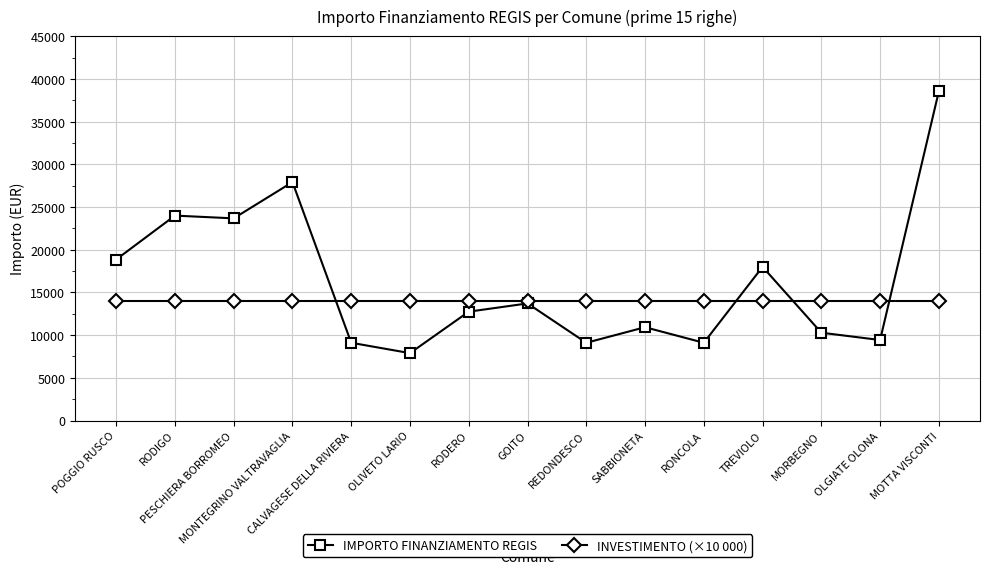

How many data points in IMPORTO FINANZIAMENTO REGIS are less than 12747?

7